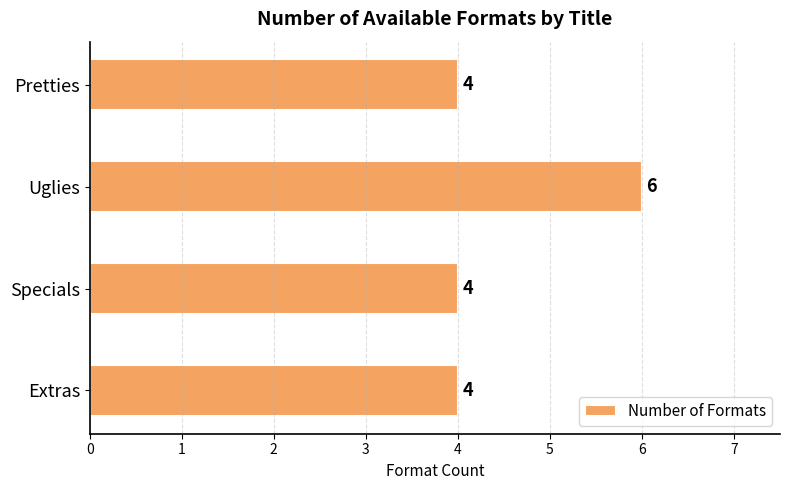

Reading bottom to top, extract all data points from this chart.

4	4	6	4